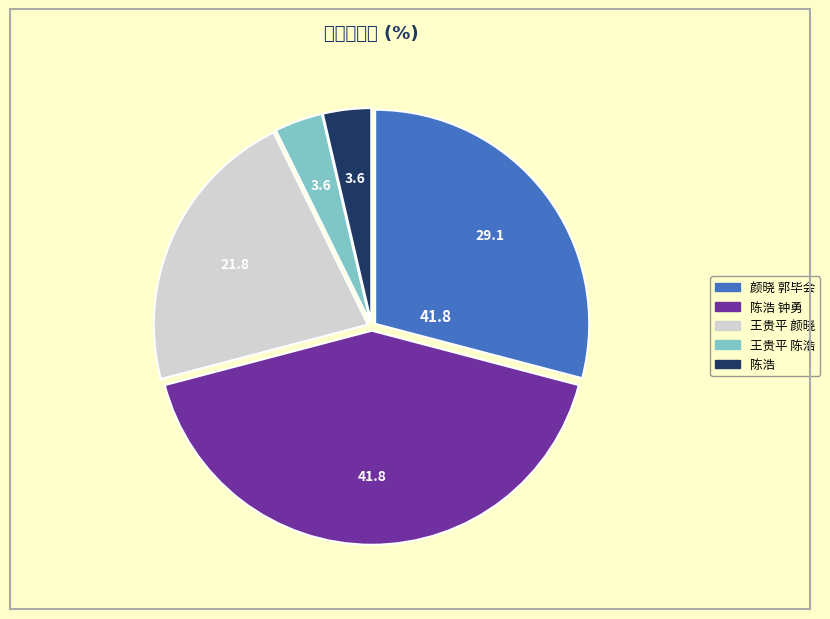

Is there any slice that represents more than half of the pie?

No